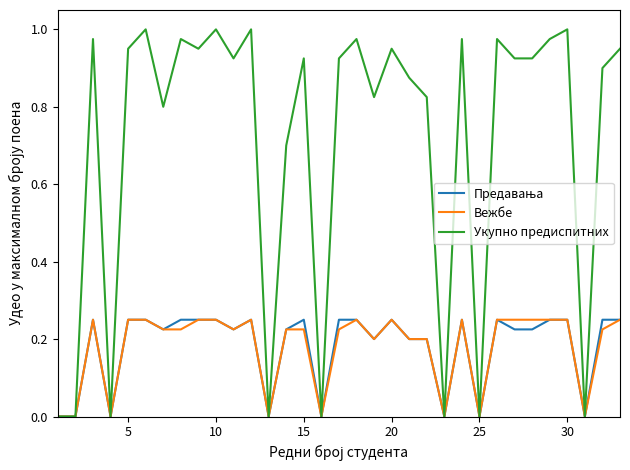

Which series has the largest range (max minus min)?

Укупно предиспитних